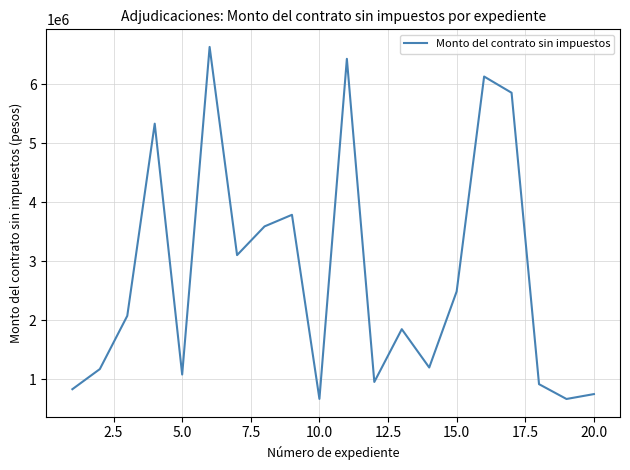

What is the difference between the maximum and minimum values?

5968169.8